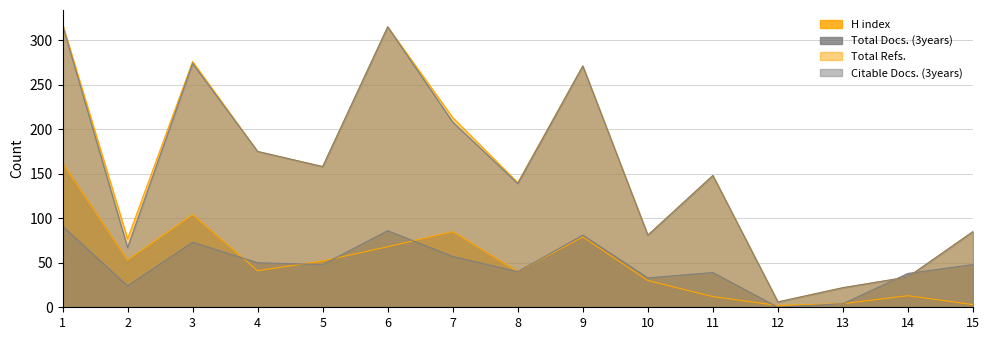

Rank the categories by Total Refs. value from lowest to highest.

12, 13, 14, 2, 10, 15, 8, 11, 5, 4, 7, 9, 3, 6, 1